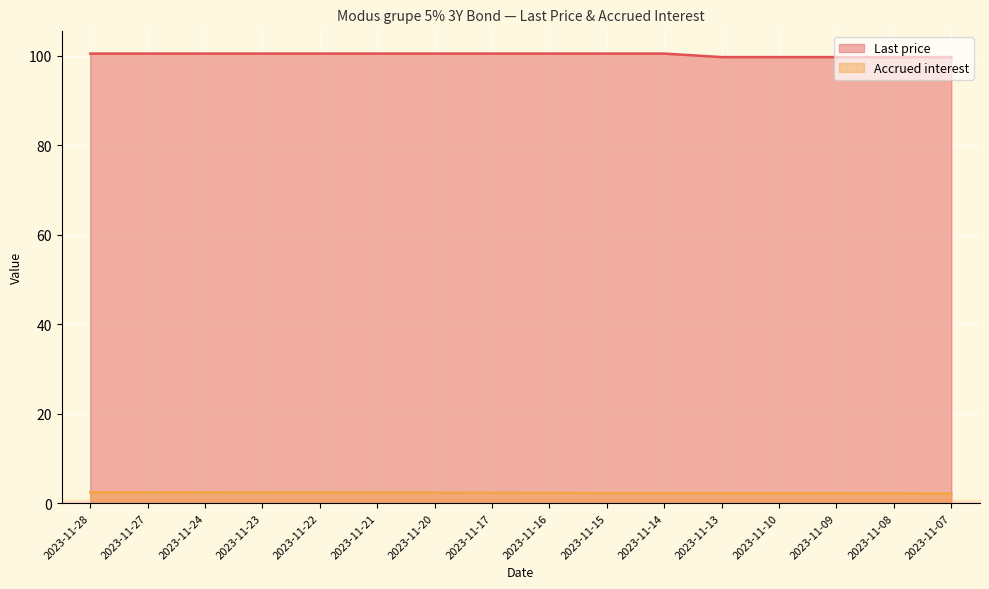

Read the Accrued interest value at 2023-11-13.

2.2